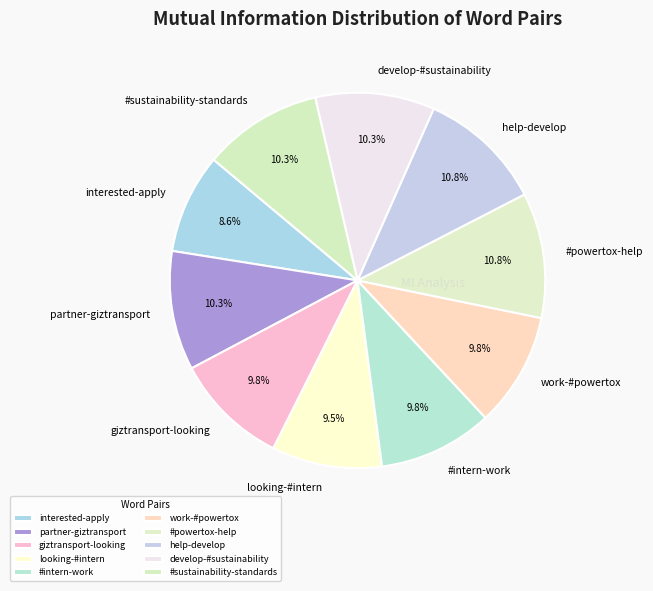

Does #sustainability-standards represent more than half of the total?

No